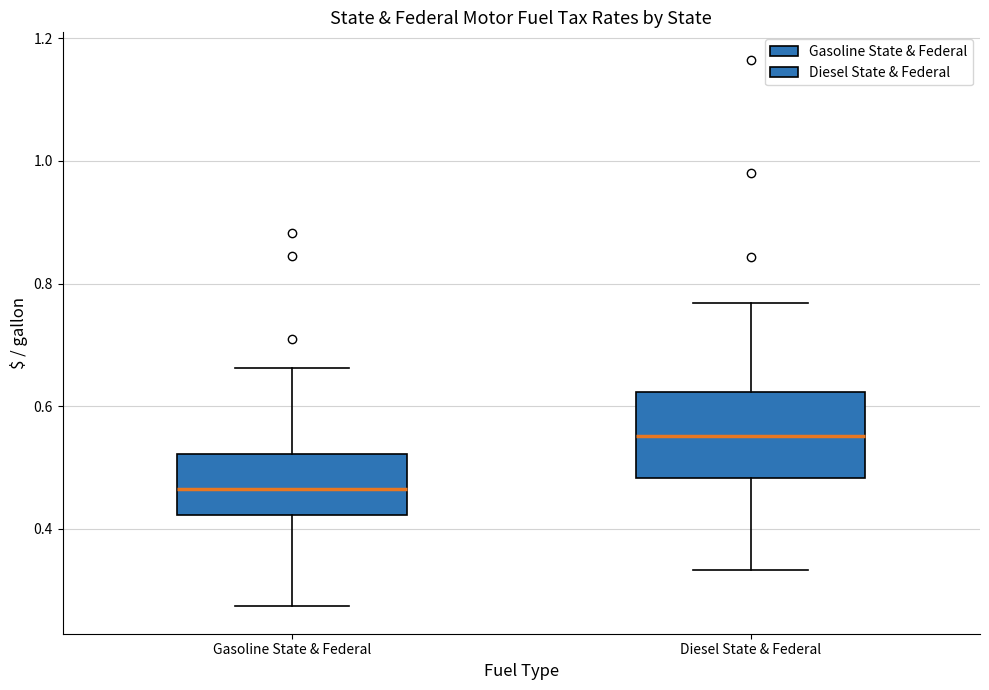

Which box has the highest median line?

Diesel State & Federal